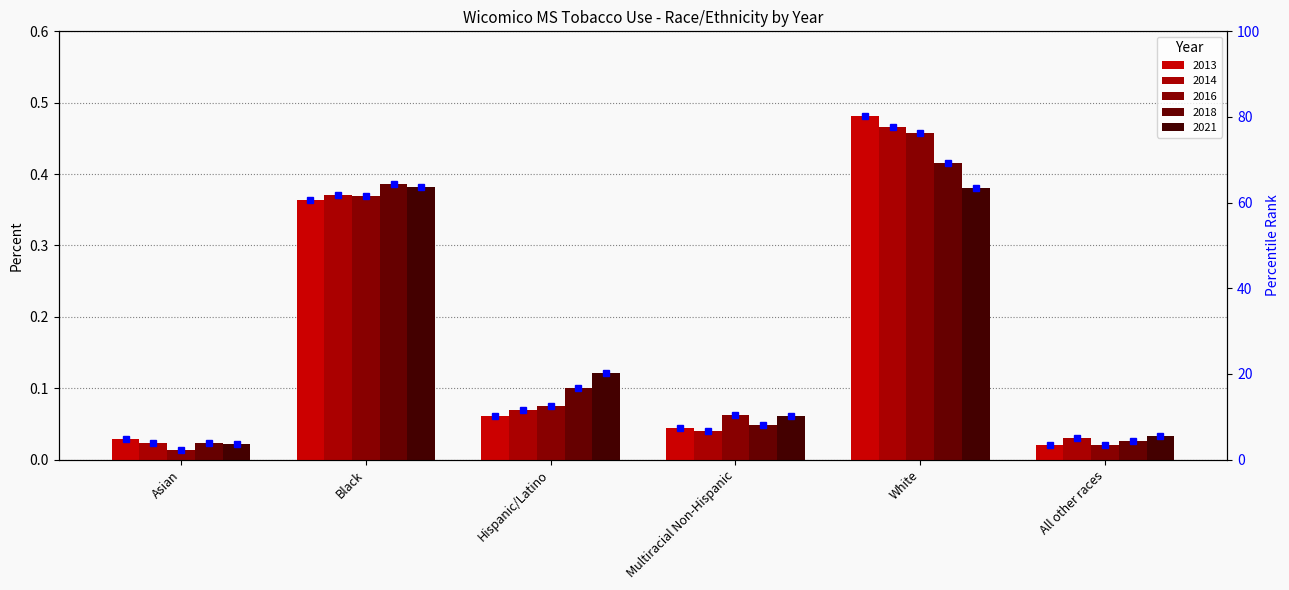

At which label does the data first exceed 10?

Black